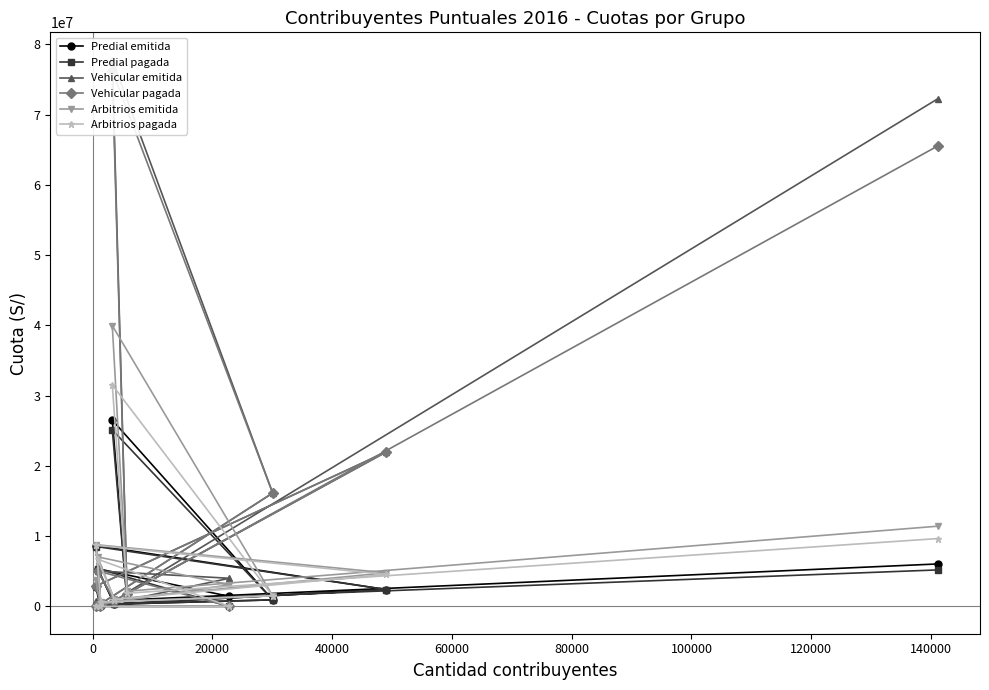

How many interior local valleys does the Arbitrios pagada series have?

3